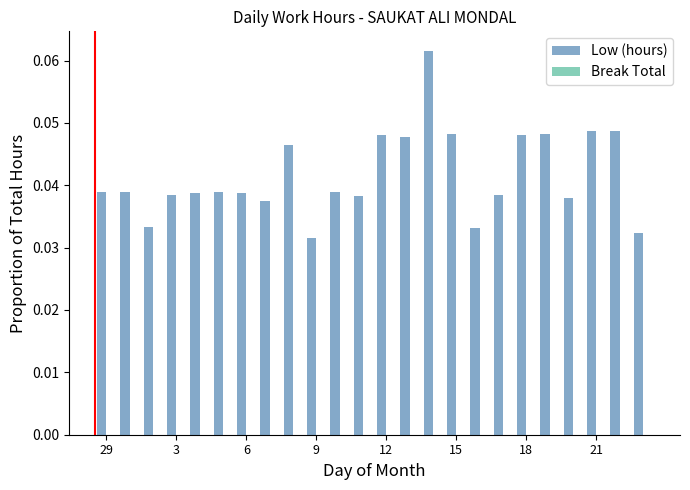

Are the bars horizontal?

No